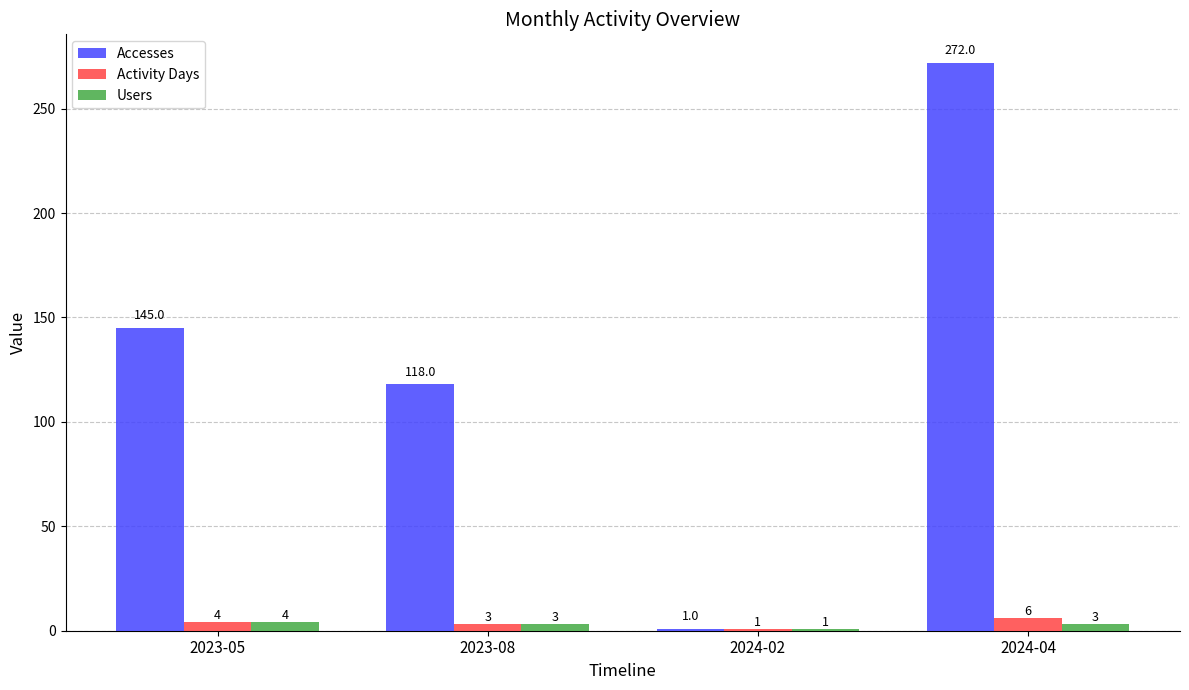

How many data points does each series have?

4